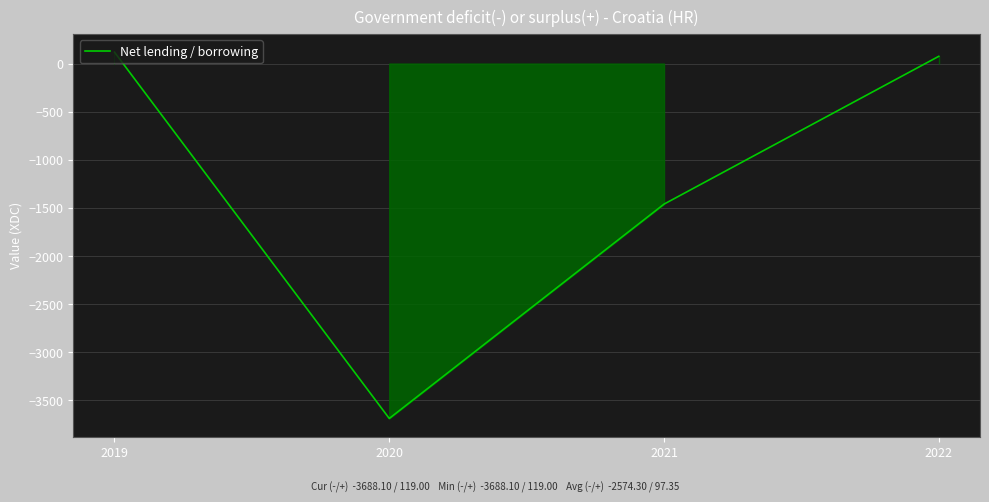

What is the sum of all values?

-4953.9